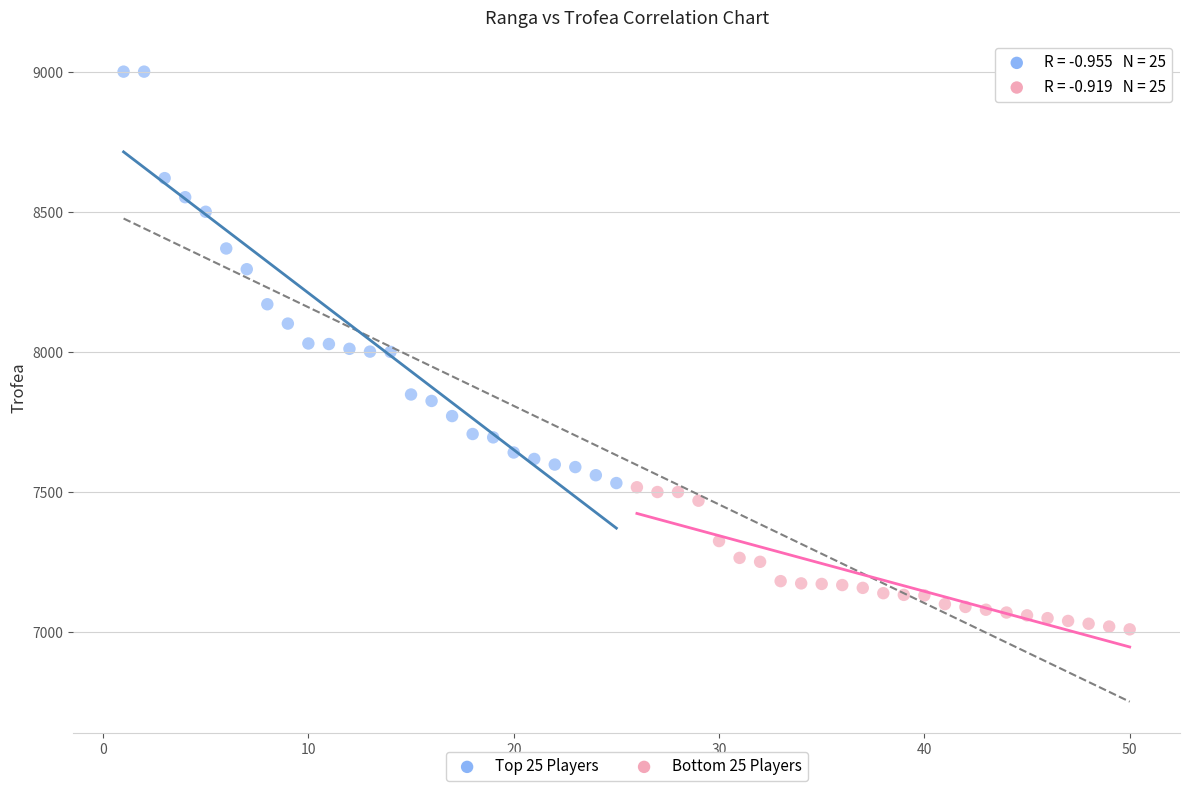

Which series has the largest Y range (max minus min)?

Top 25 Players